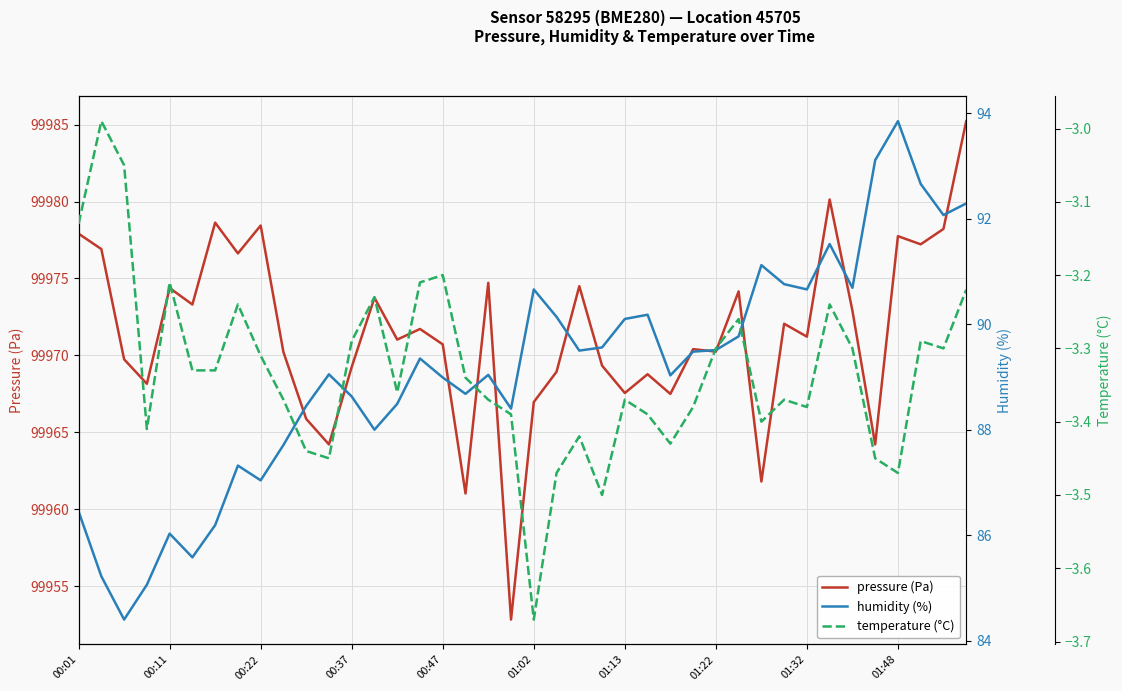

What is the lowest value of the pressure (Pa) series?

99952.8